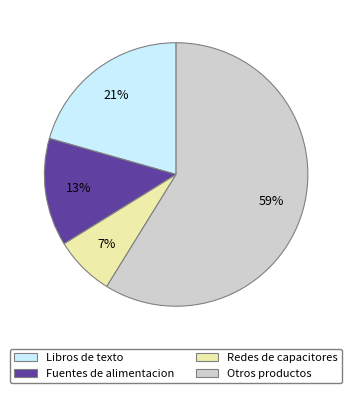

Combined, do Fuentes de alimentacion and Otros productos account for over 50%?

Yes